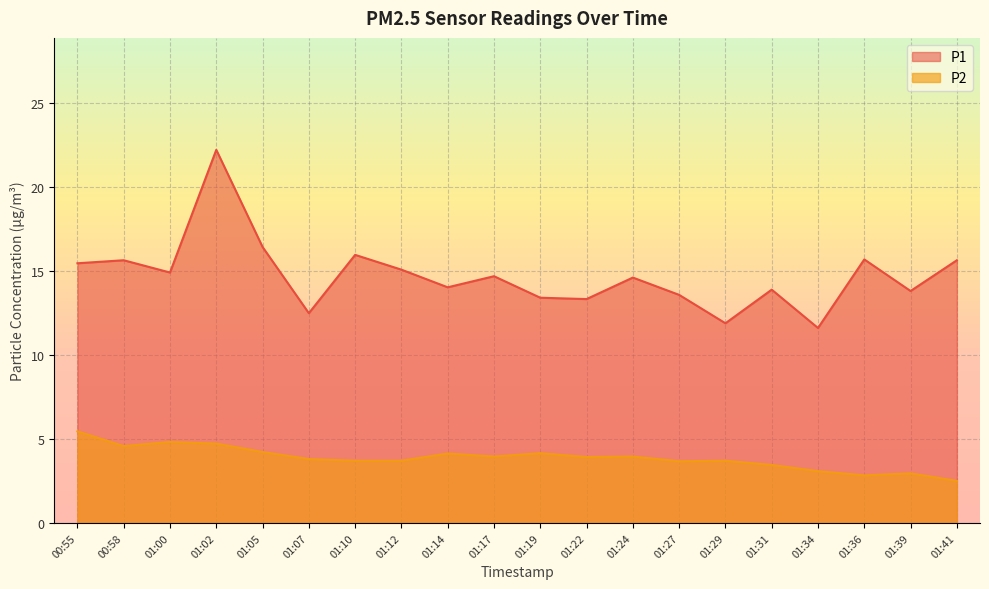

In P2, how many points are higher than both neighbors (excluding endpoints)?

6